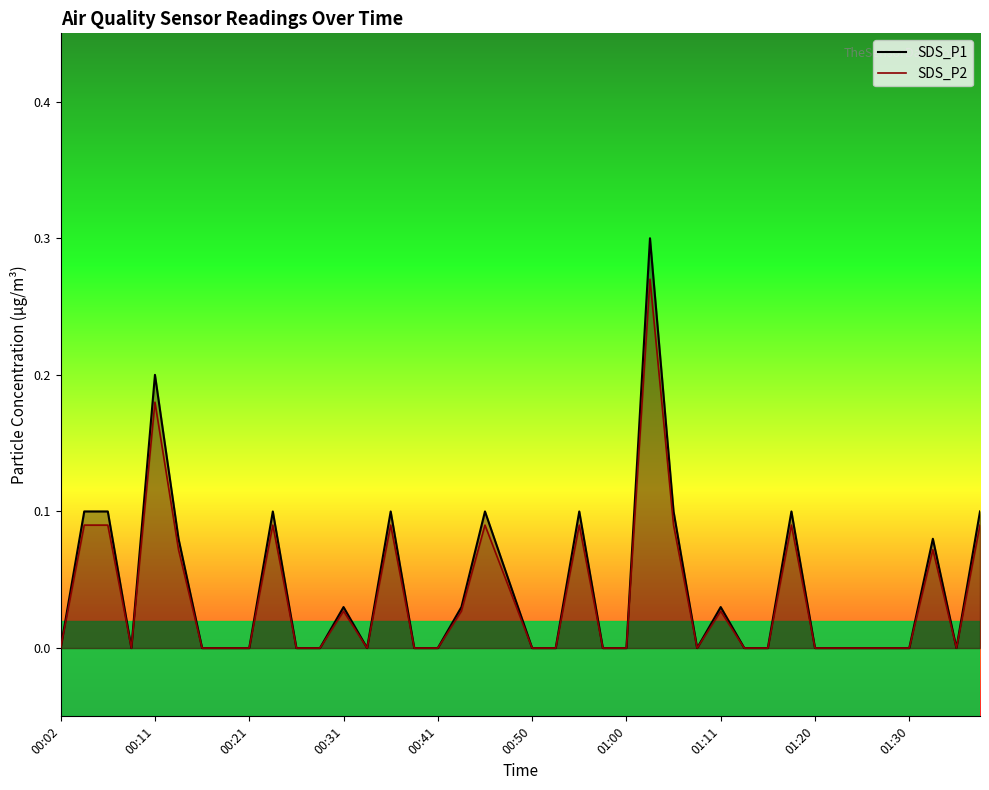

The SDS_P1 series shows 0.2 at 00:41. True or false?

False